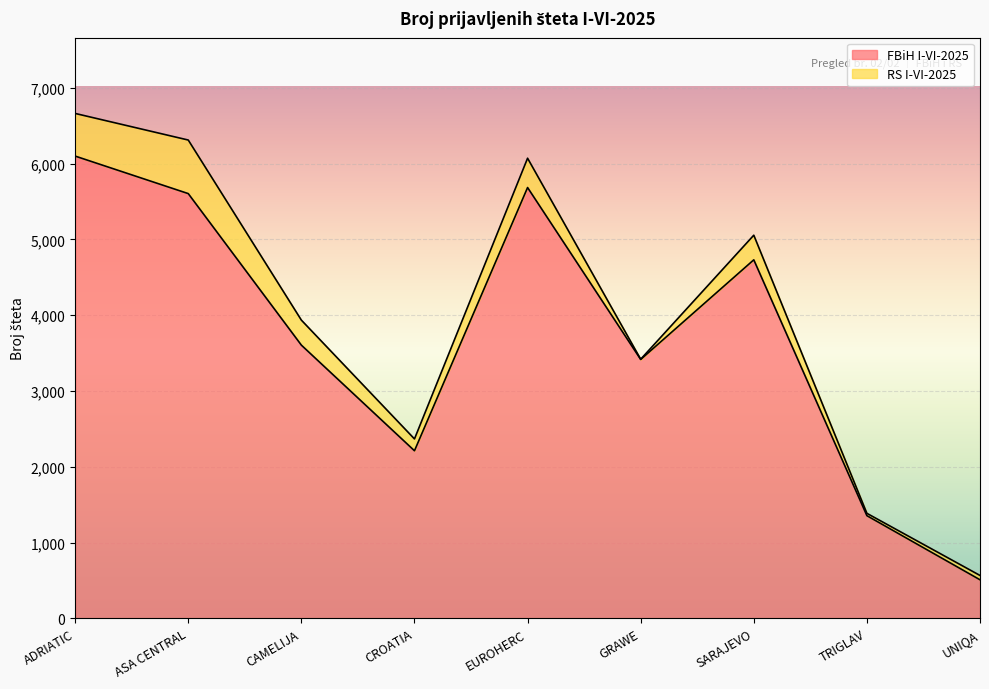

Rank the categories by value from highest to lowest.

ADRIATIC, EUROHERC, ASA CENTRAL, SARAJEVO, CAMELIJA, GRAWE, CROATIA, TRIGLAV, UNIQA